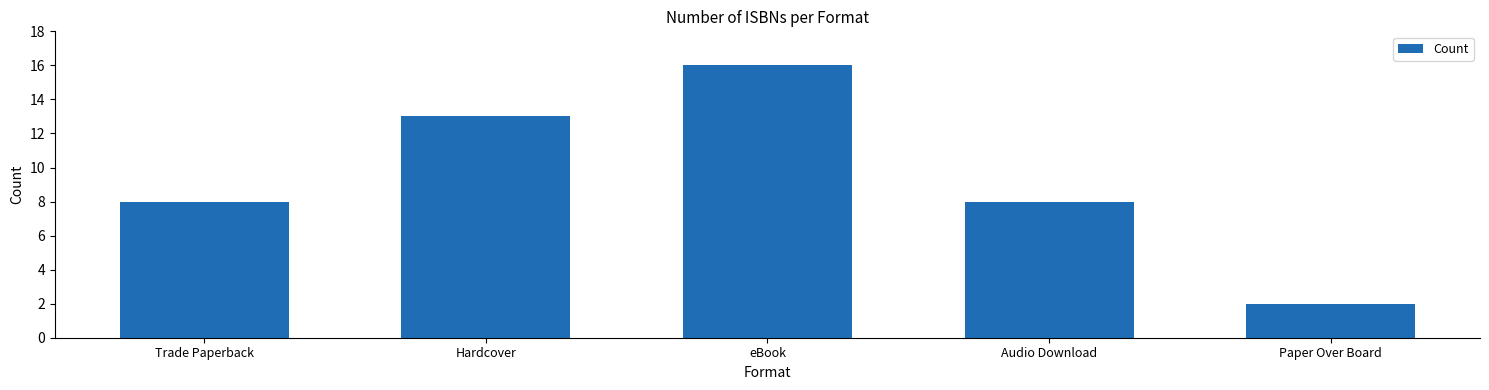

Does the chart contain stacked bars?

No